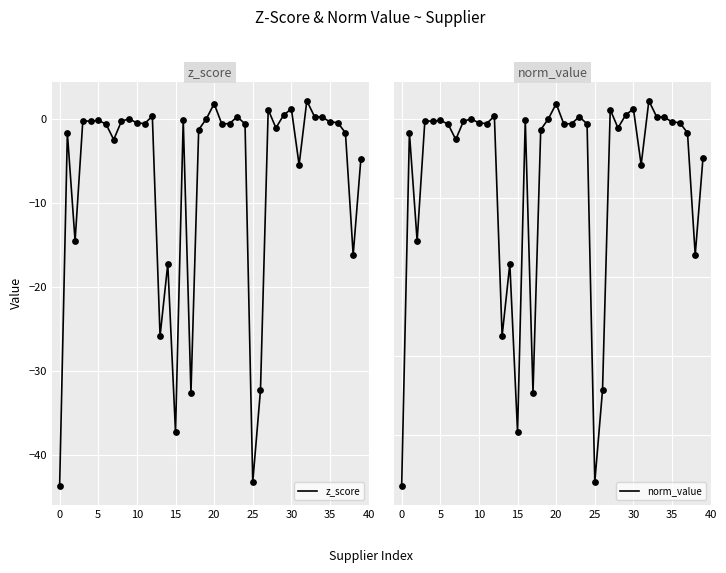

Which series has the widest spread of Y values?

z_score